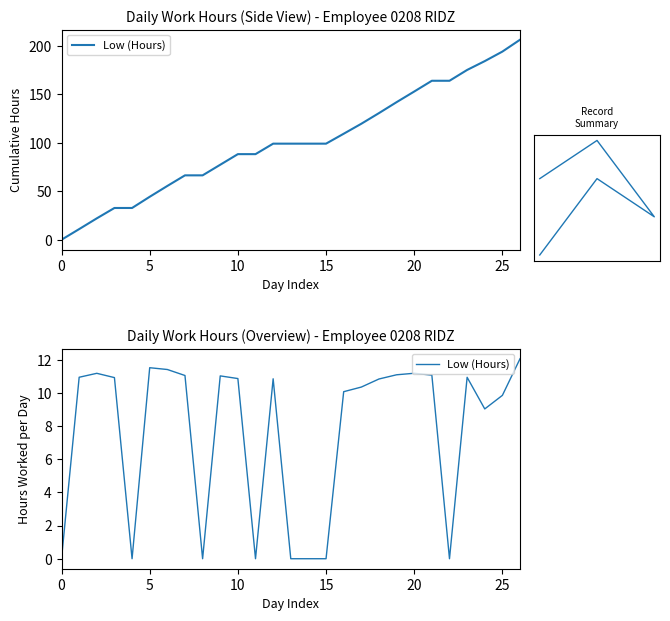

True or false: the data has more than 0 interior local peaks.

True